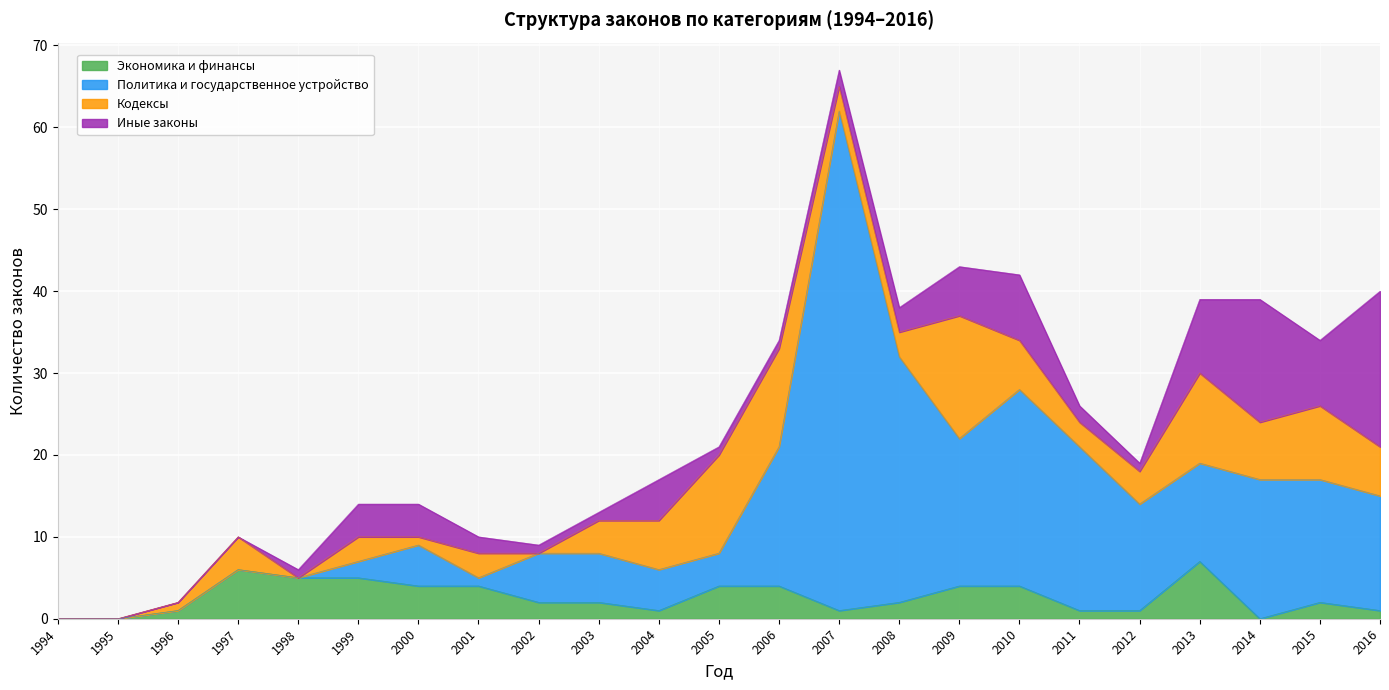

At which category is the sum across all series the highest?

2007